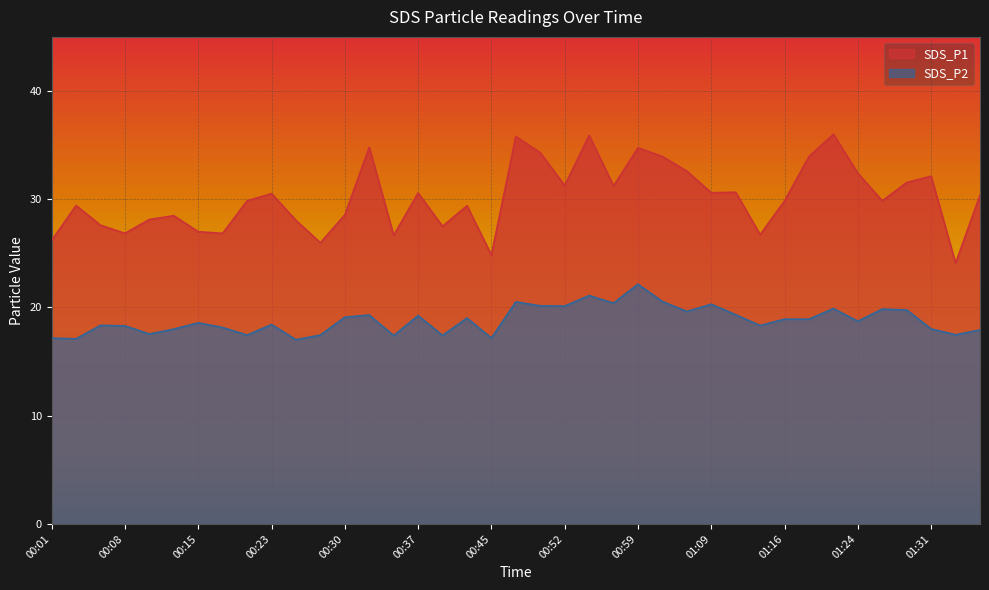

What is the difference between the maximum and minimum values in the SDS_P1 series?

11.9